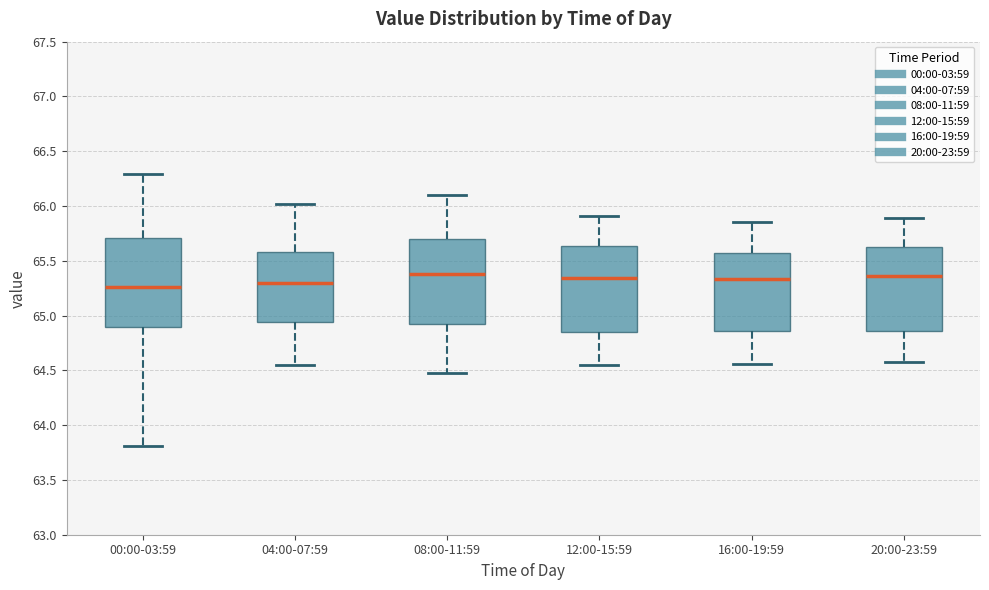

Reading left to right, read every box against the y-axis: the position of its median line, the range the box covers, and the ends of its whiskers. The values are not printed on the chart, so give them approximately, as read against the axis.

00:00-03:59: median 65.25, box 64.90 to 65.70, whiskers 63.80 to 66.30
04:00-07:59: median 65.30, box 64.95 to 65.60, whiskers 64.55 to 66.00
08:00-11:59: median 65.40, box 64.95 to 65.70, whiskers 64.50 to 66.10
12:00-15:59: median 65.35, box 64.85 to 65.65, whiskers 64.55 to 65.90
16:00-19:59: median 65.35, box 64.85 to 65.55, whiskers 64.55 to 65.85
20:00-23:59: median 65.35, box 64.85 to 65.65, whiskers 64.60 to 65.90